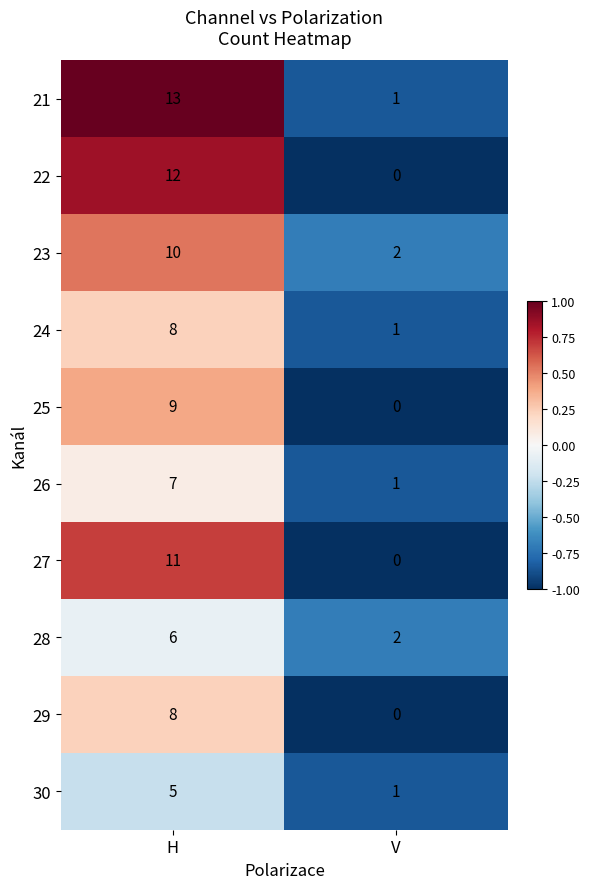

What is the difference between the maximum and minimum values in the 22 series?

12